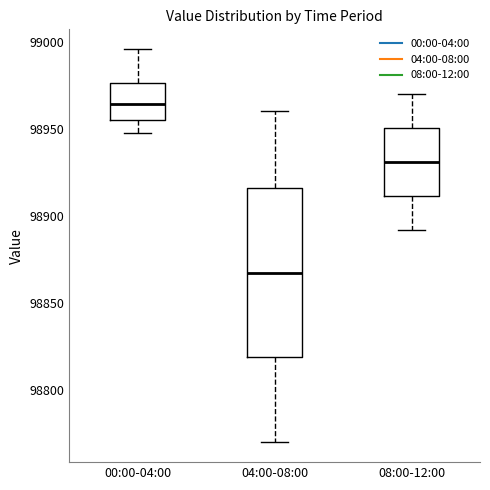

Reading left to right, transcribe this box plot: for each box, give where its median line is, the range the box spans, and where its two whiskers end, as read against the y-axis. The values are not printed on the chart, so give them approximately, as read against the axis.

00:00-04:00: median 98965, box 98955 to 98975, whiskers 98945 to 98995
04:00-08:00: median 98870, box 98820 to 98915, whiskers 98770 to 98960
08:00-12:00: median 98930, box 98910 to 98950, whiskers 98890 to 98970